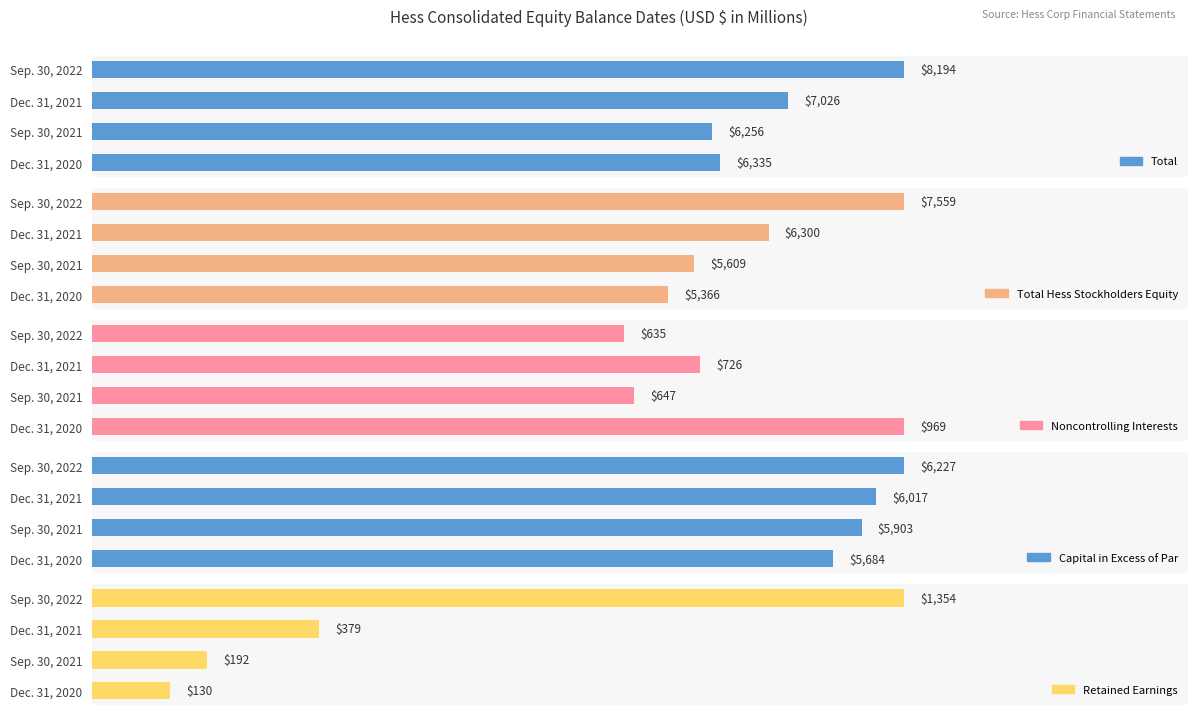

Which series has the largest total across all categories?

Total